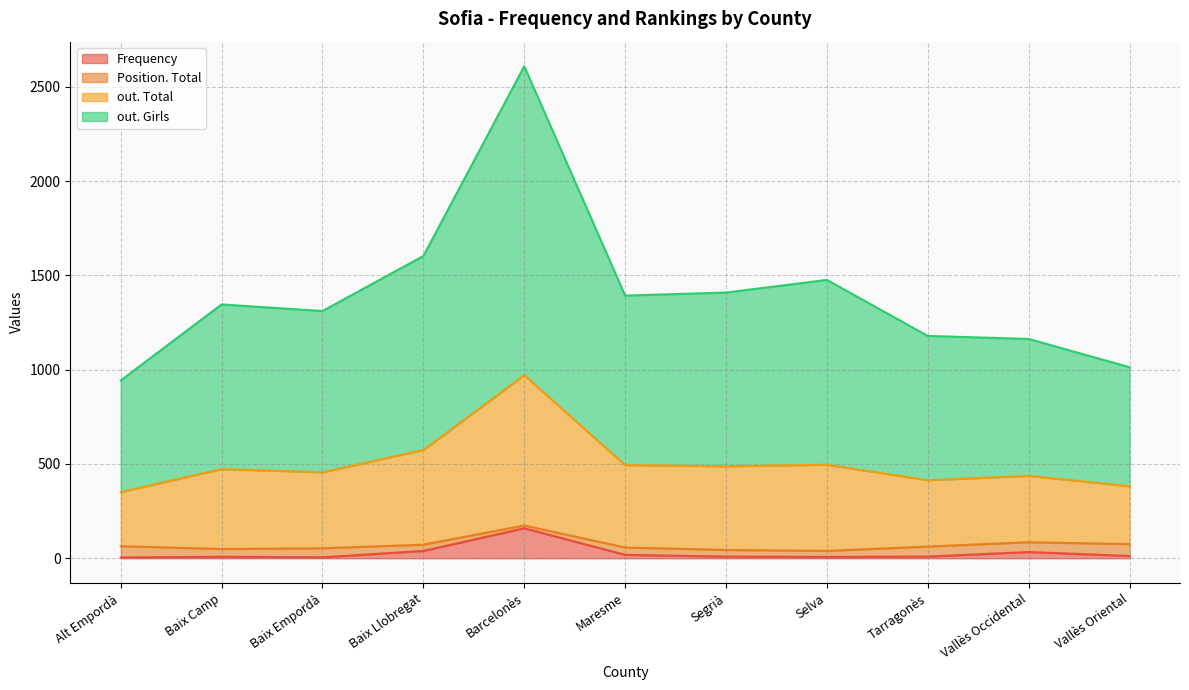

At which category is the sum across all series the highest?

Barcelonès